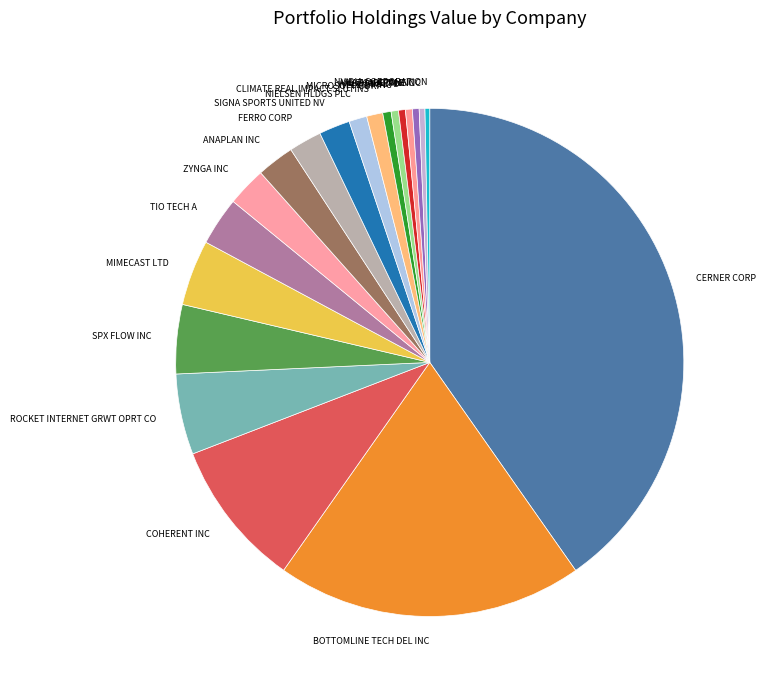

Does SIGNA SPORTS UNITED NV account for over 50% of the chart?

No